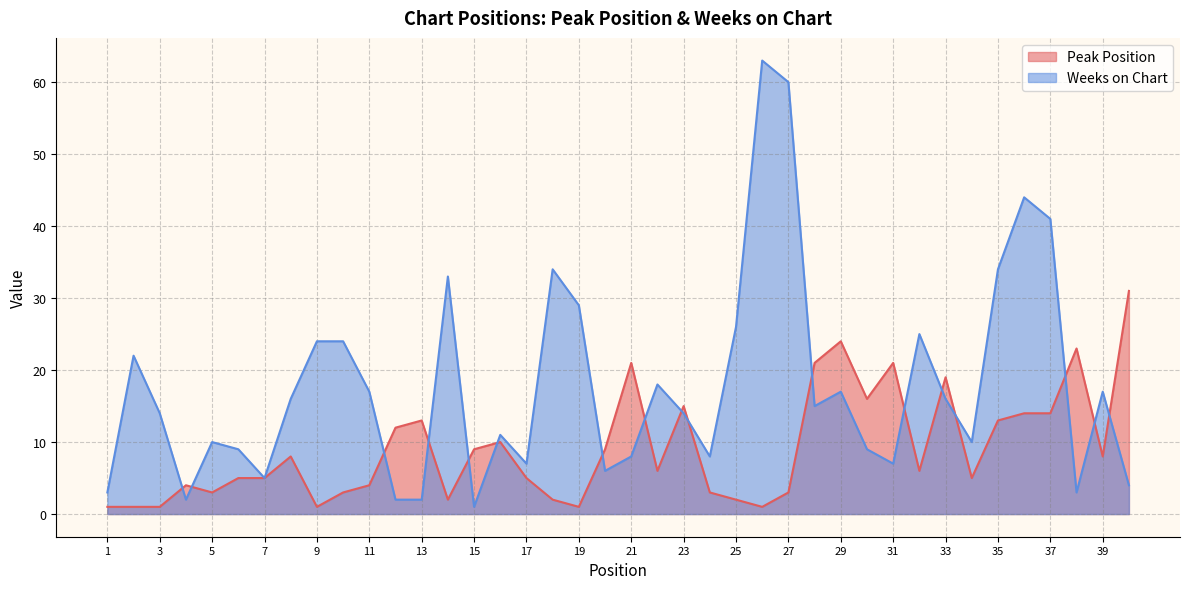

Where is the first local maximum for Weeks on Chart?

2